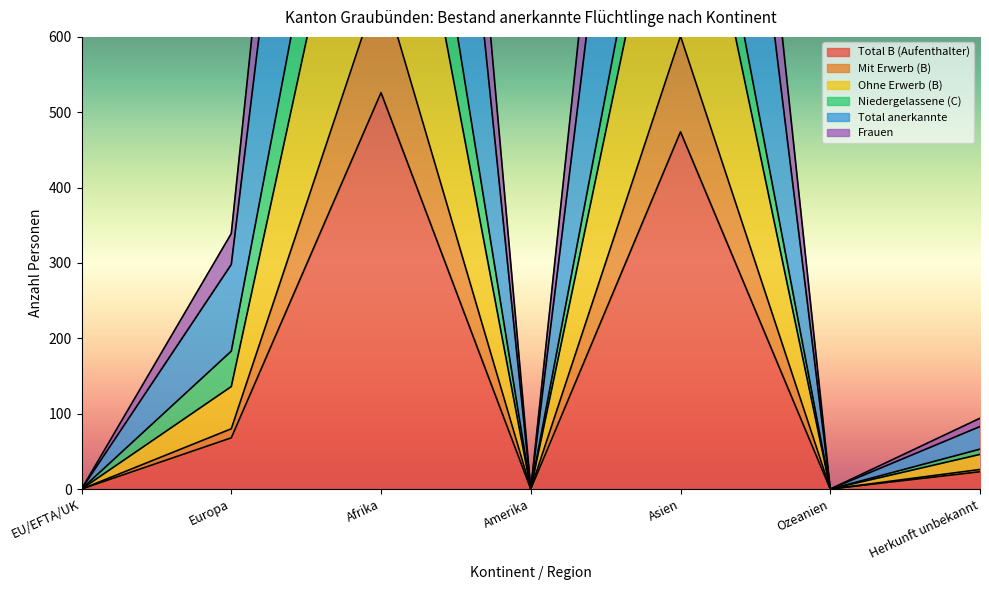

At how many categories does at least one series exceed 730?

2